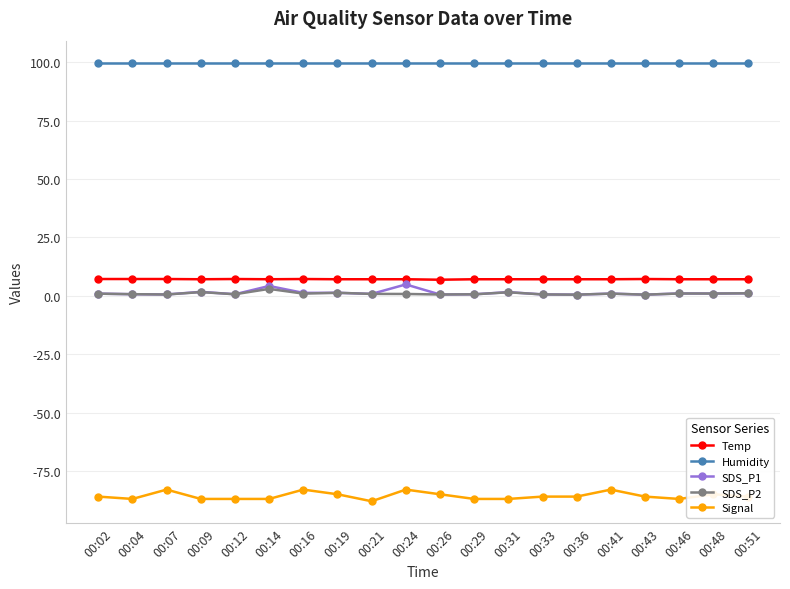

What is the value of the Temp point at the 11th from the left?

6.9